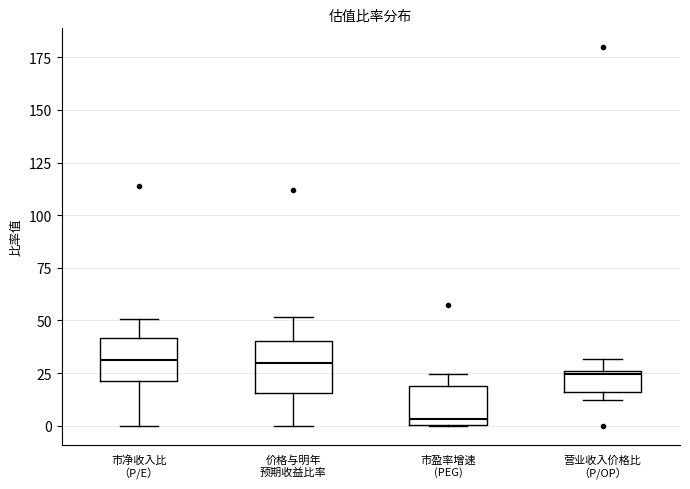

Reading left to right, transcribe this box plot: for each box, give where its median line is, the range the box spans, and where its two whiskers end, as read against the y-axis. The values are not printed on the chart, so give them approximately, as read against the axis.

市净收入比 （P/E）: median 30, box 20 to 40, whiskers 0 to 50
价格与明年 预期收益比率: median 30, box 15 to 40, whiskers 0 to 50
市盈率增速 (PEG): median 5, box 0 to 20, whiskers 0 to 25
营业收入价格比 （P/OP）: median 25 (just below the box's upper edge), box 15 to 25, whiskers 10 to 30